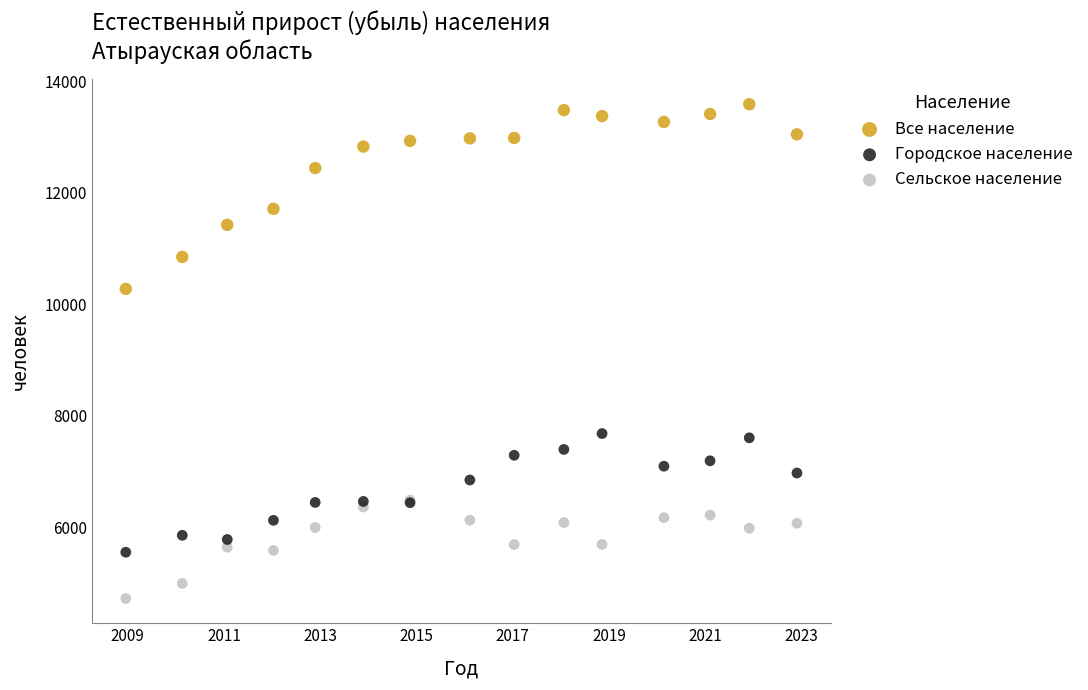

Across all series, what Y value is closest to 9158?

10279